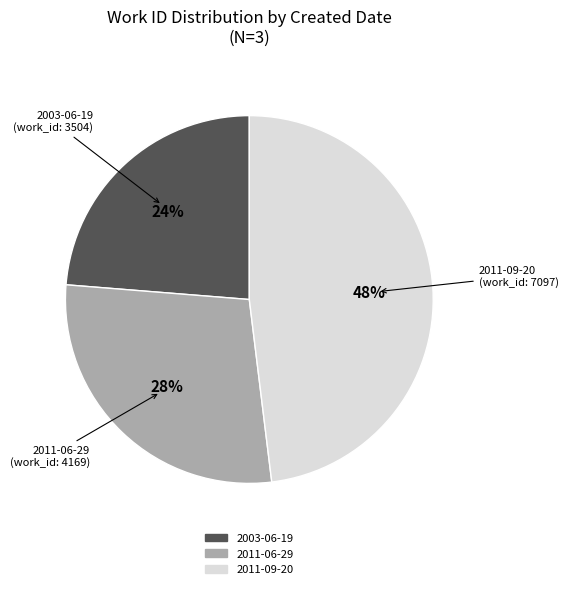

Does any single category account for the majority?

No